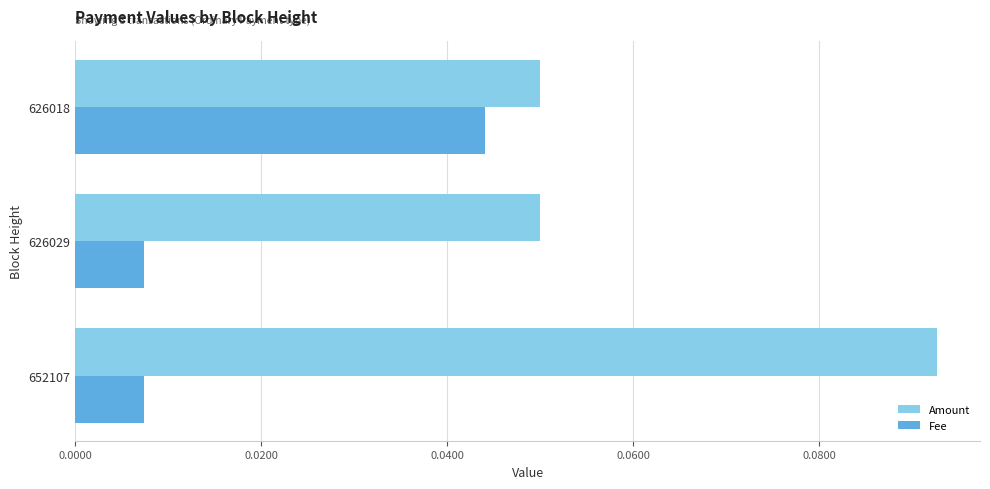

True or false: Amount has a value of 0.0 at 626018.

False